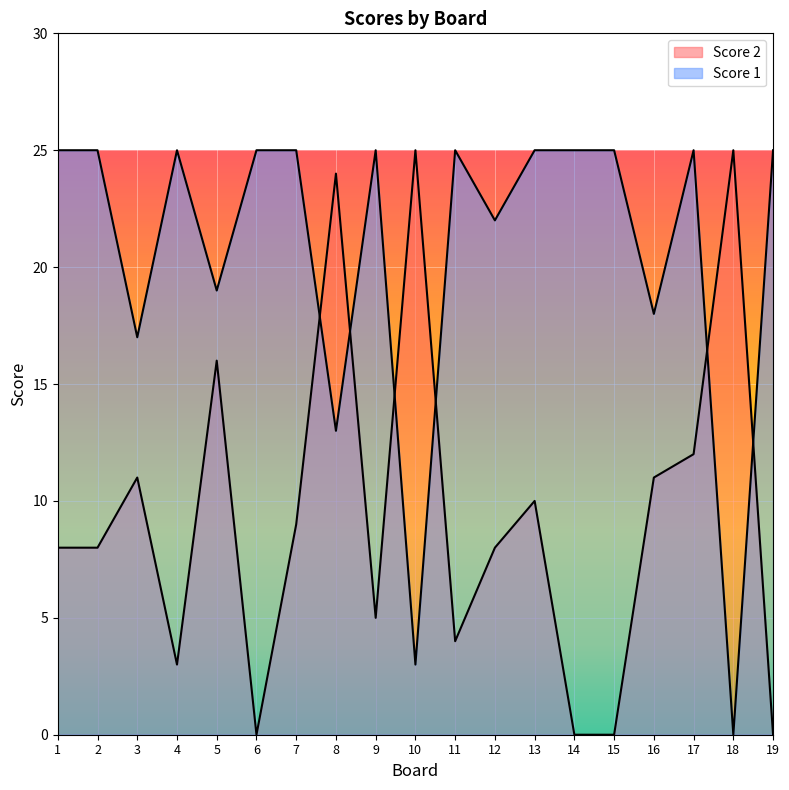

What is the value of the Score 1 point at the 10th from the left?

3